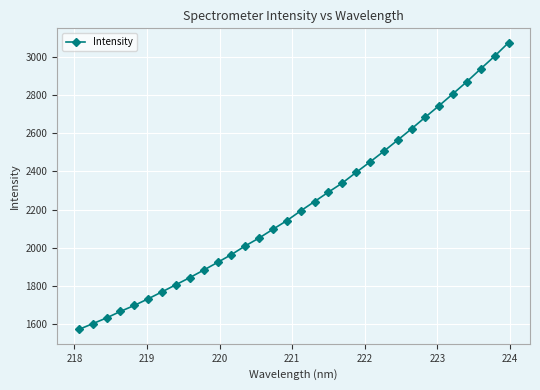

What is the smallest value displayed?

1570.3